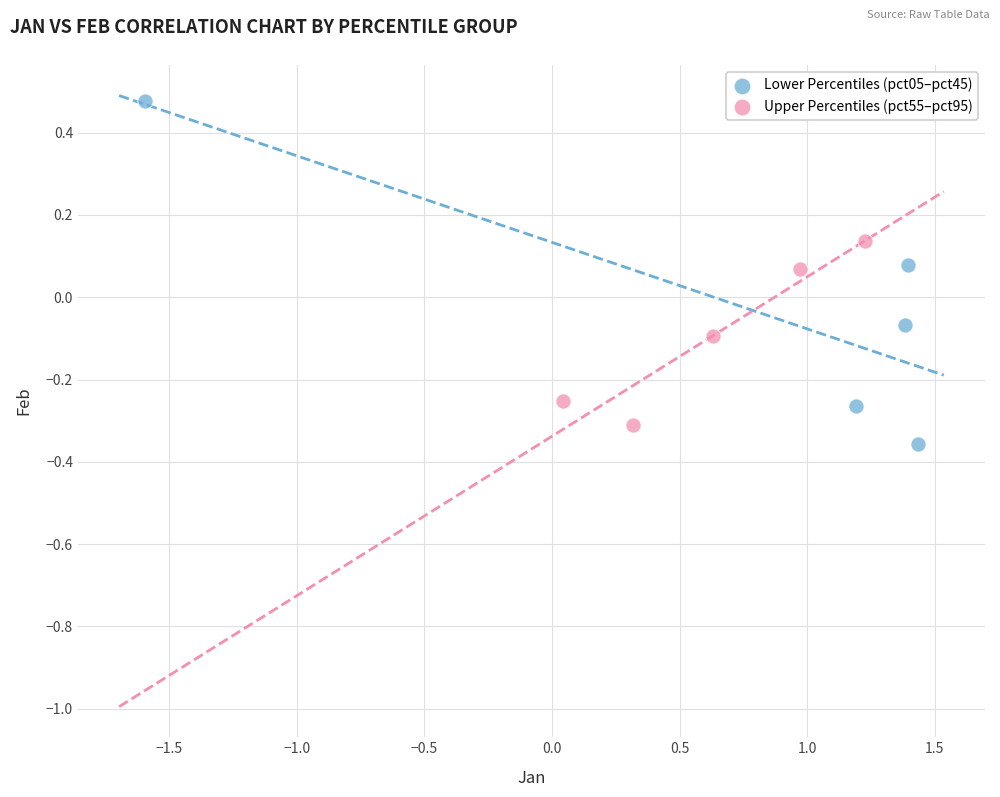

Which series contains the highest Y value?

Lower Percentiles (pct05–pct45)